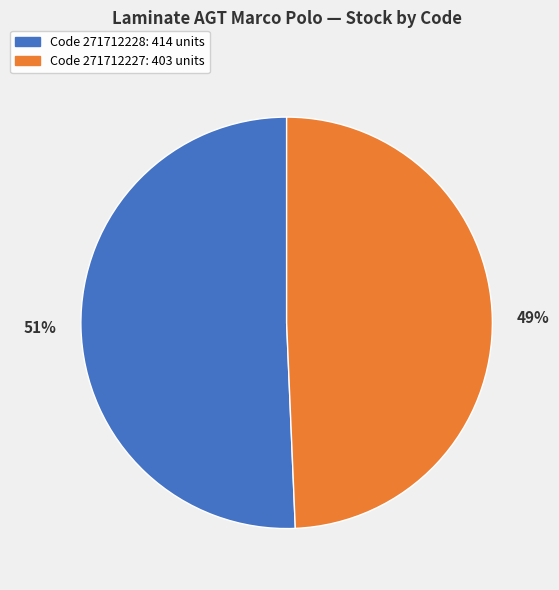

Does any single category account for the majority?

Yes